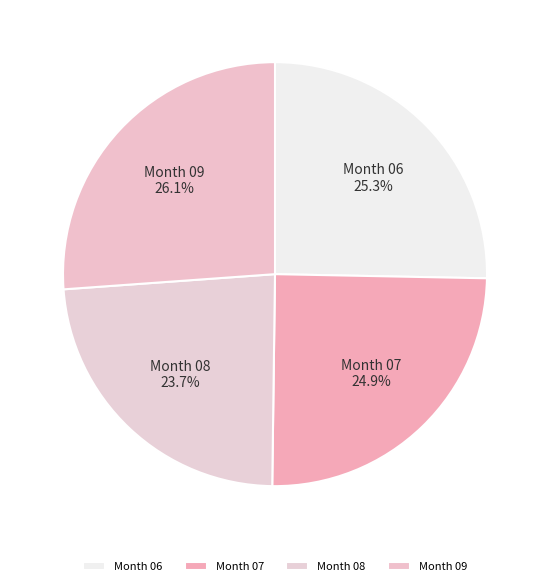

Count the number of slices in the pie.

4